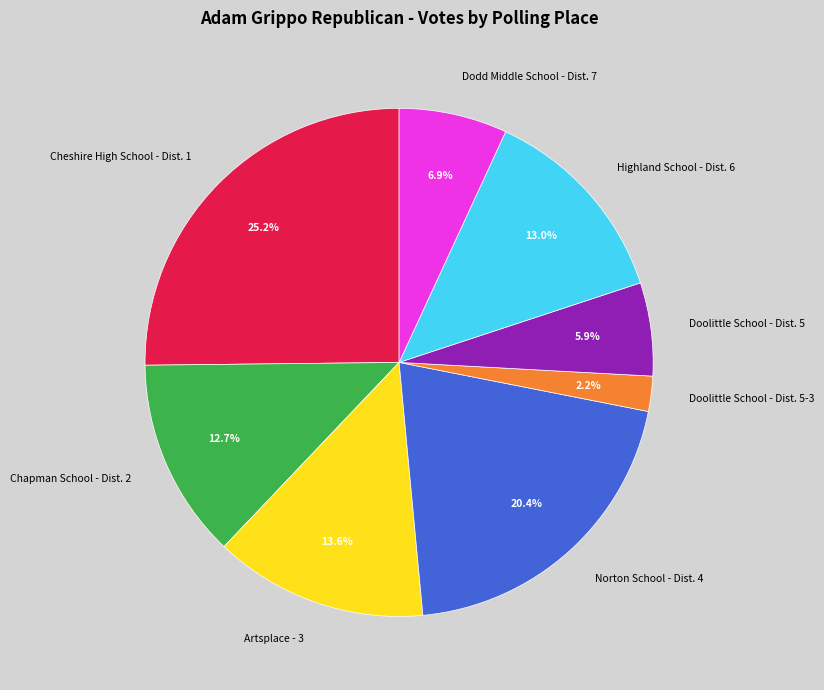

What is the smallest slice in the pie chart?

Doolittle School - Dist. 5-3